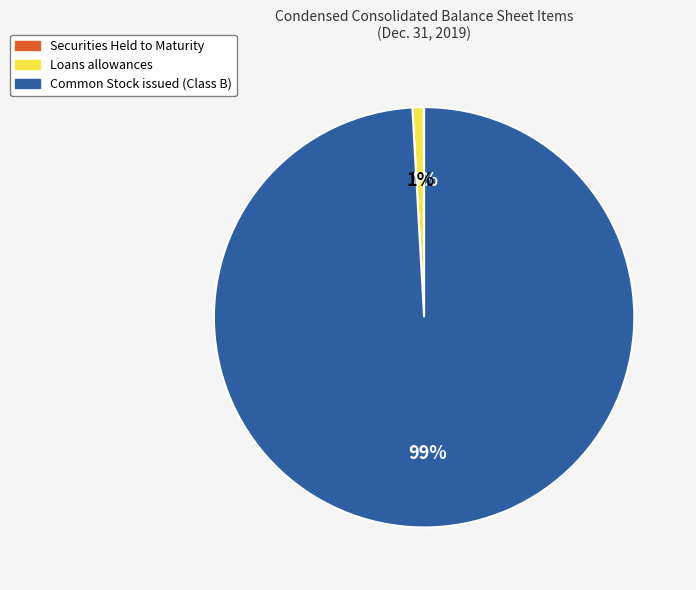

Combined, do Common Stock issued (Class B) and Loans allowances account for over 50%?

Yes